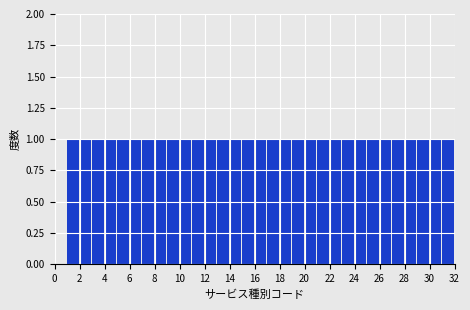

Reading left to right, list every bar in this chart as the range it spans on the x-axis followed by its height. The values are not printed on the chart, so give them approximately, as read against the axis.

1 to 2: 1
2 to 3: 1
3 to 4: 1
4 to 5: 1
5 to 6: 1
6 to 7: 1
7 to 8: 1
8 to 9: 1
9 to 10: 1
10 to 11: 1
11 to 12: 1
12 to 13: 1
13 to 14: 1
14 to 15: 1
15 to 16: 1
16 to 17: 1
17 to 18: 1
18 to 19: 1
19 to 20: 1
20 to 21: 1
21 to 22: 1
22 to 23: 1
23 to 24: 1
24 to 25: 1
25 to 26: 1
26 to 27: 1
27 to 28: 1
28 to 29: 1
29 to 30: 1
30 to 31: 1
31 to 32: 1